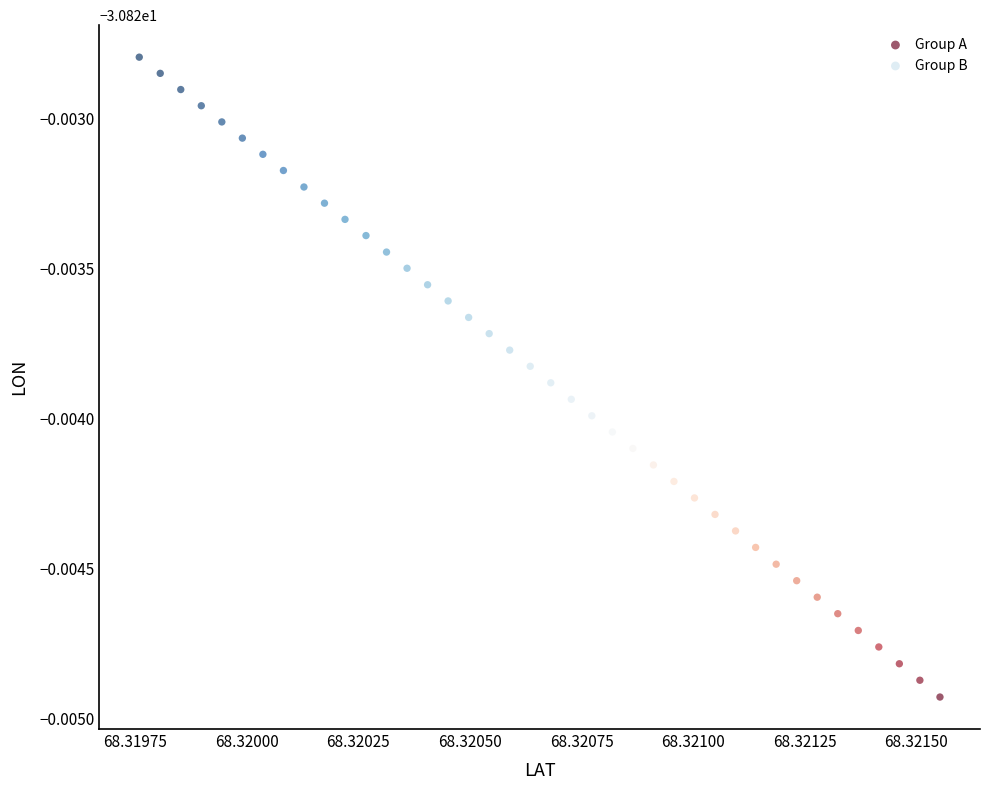

What are all the series names shown in the legend?

Group A, Group B